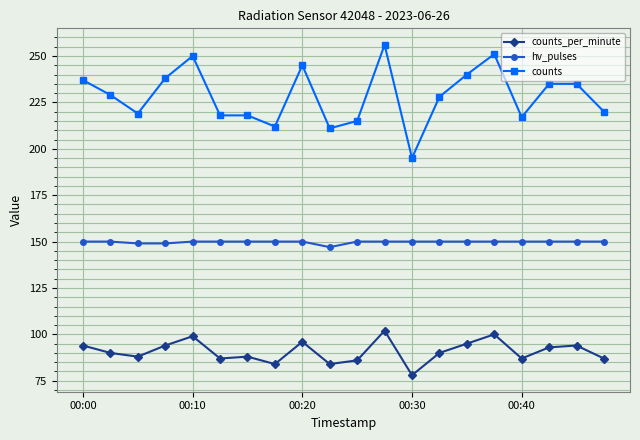

Which series has the widest spread of values?

counts